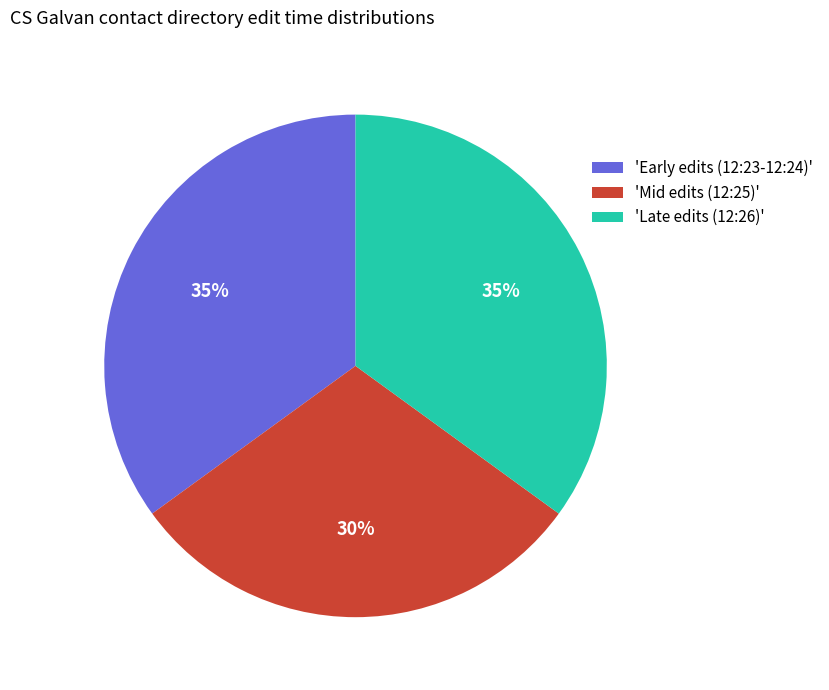

To the nearest percent, what percentage of the pie is 'Late edits (12:26)'?

35%